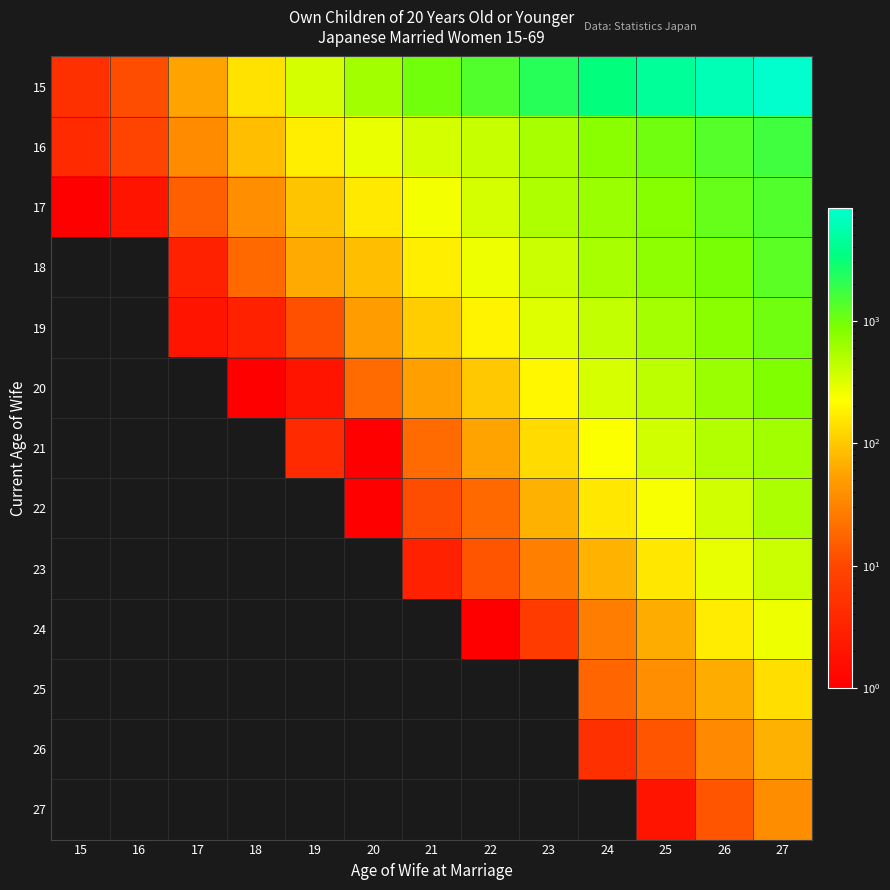

True or false: 16 has a value of 7.3 at 17.

False